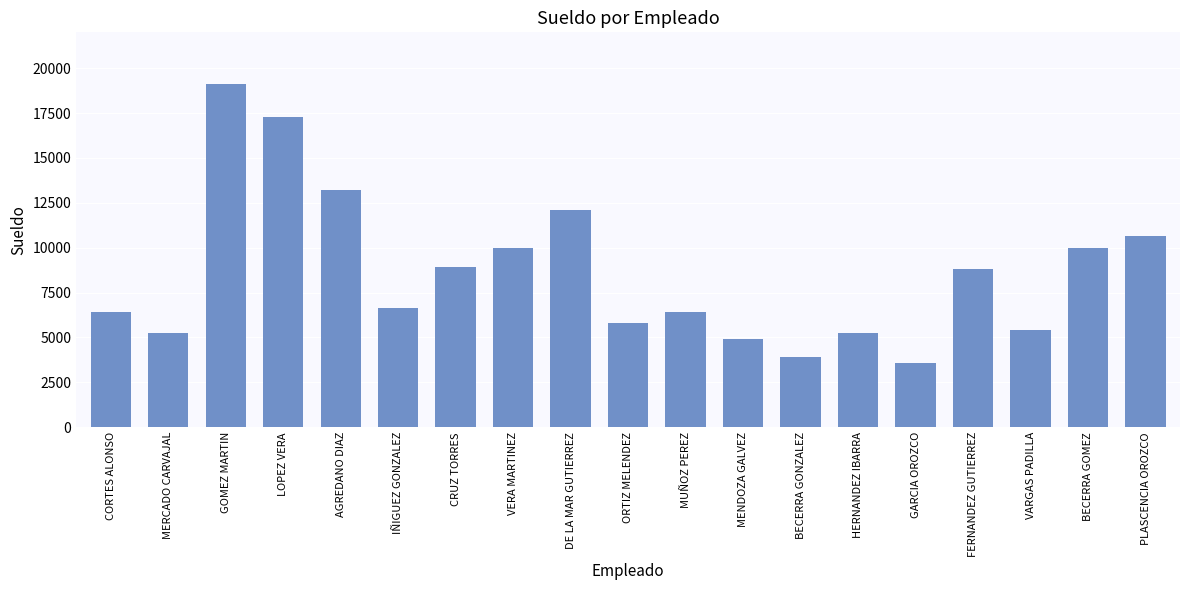

Does the chart contain stacked bars?

No